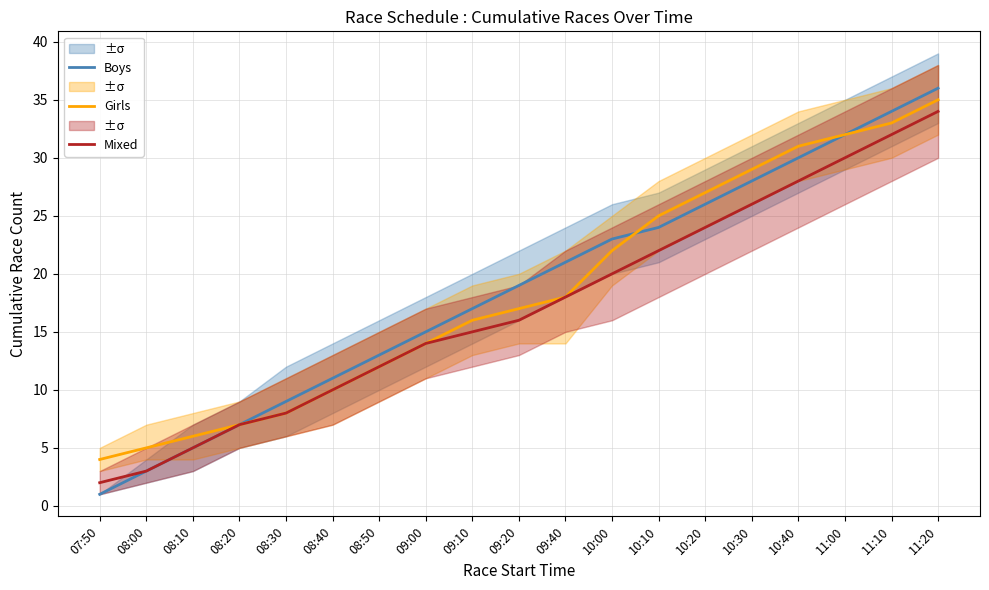

What is the sum of the Girls values at 09:20 and 08:00?

22